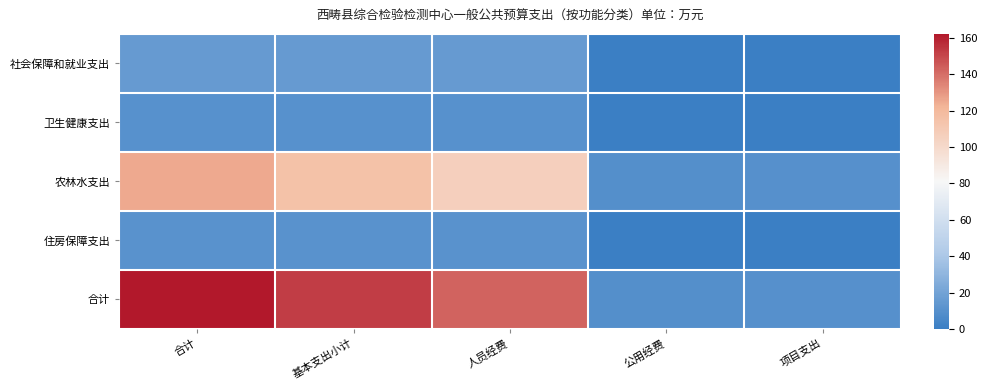

What is the spread (max minus min) of values at 基本支出小计?

141.9